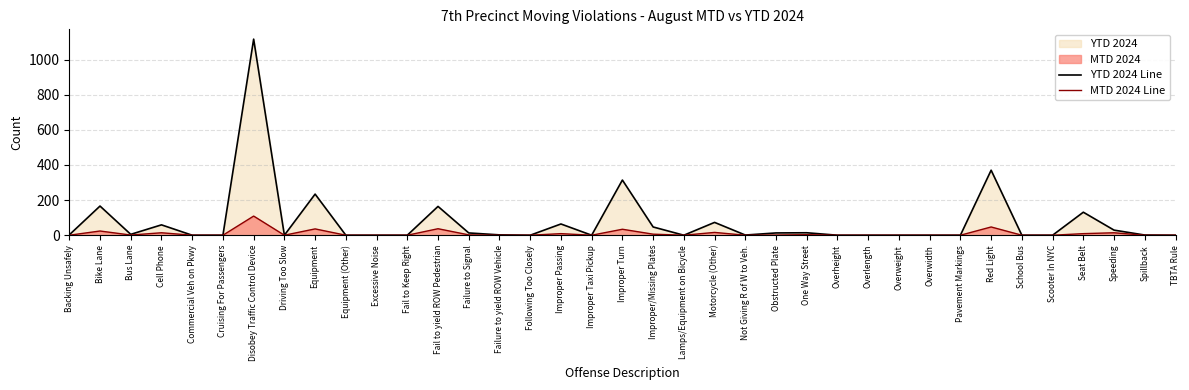

What is the value of the YTD 2024 Line point at the 19th from the left?

314